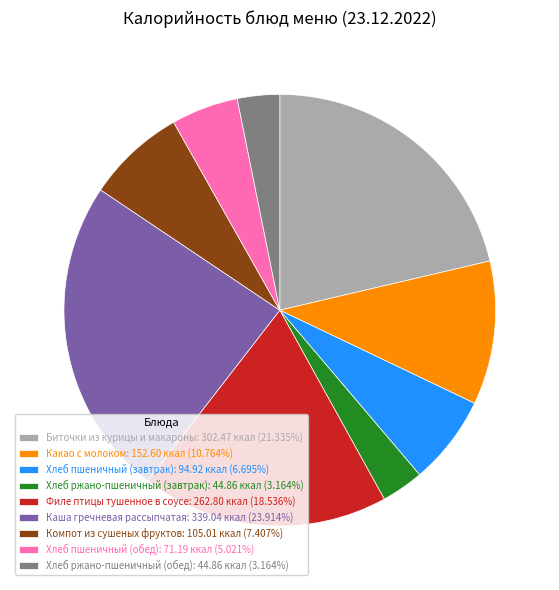

How many segments does this pie chart have?

9